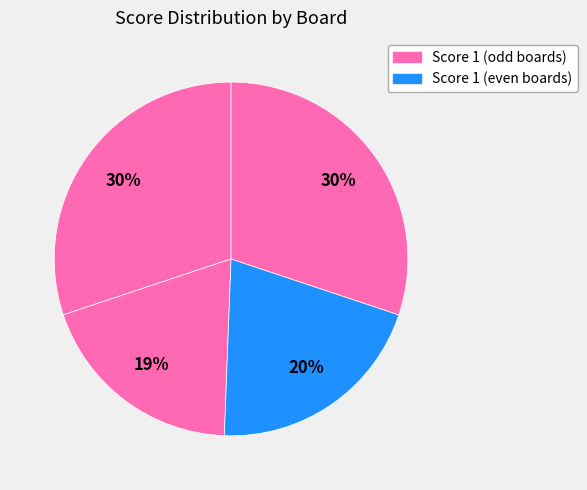

How many slices are in this pie chart?

4